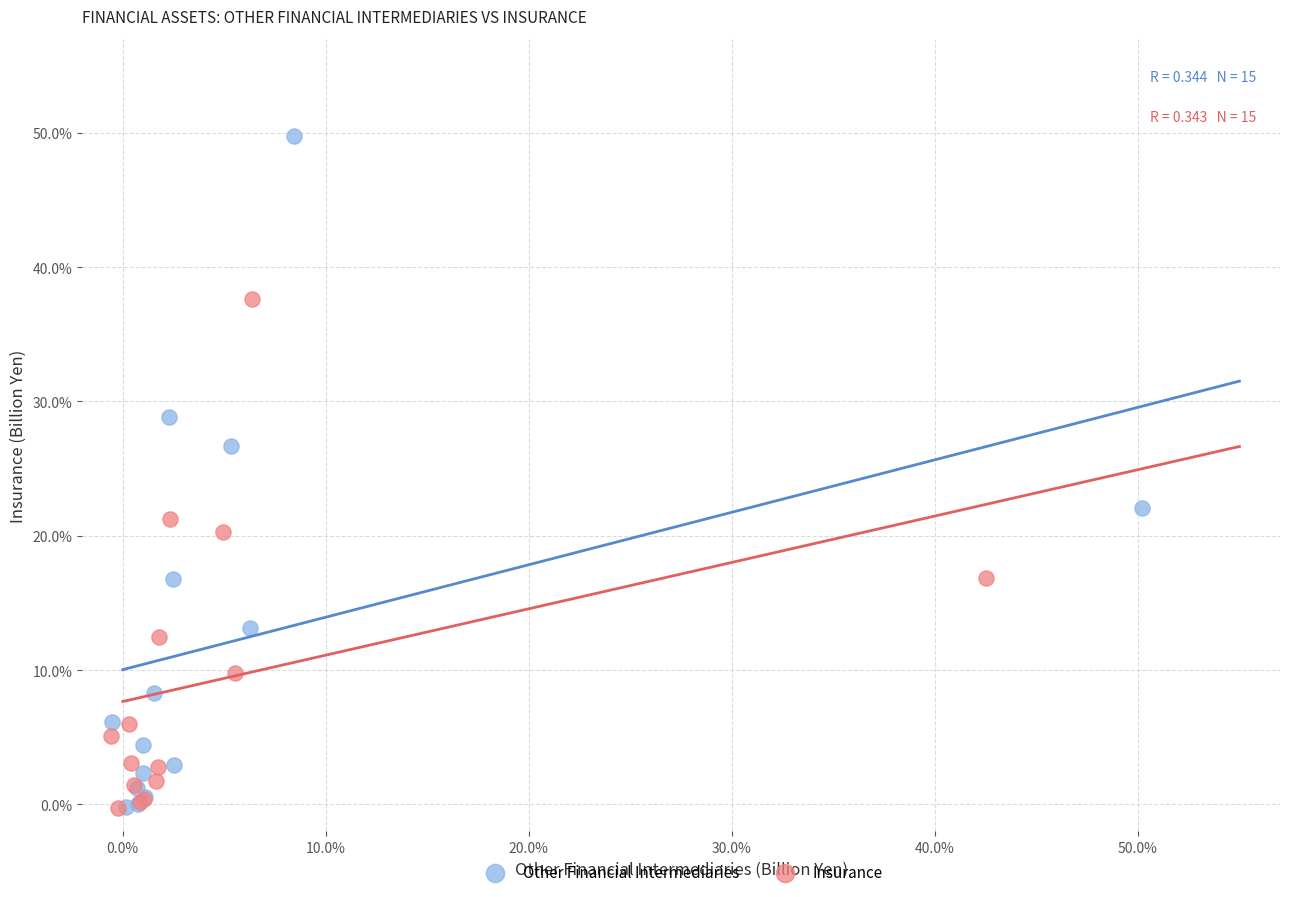

Which series contains the highest Y value?

Other Financial Intermediaries